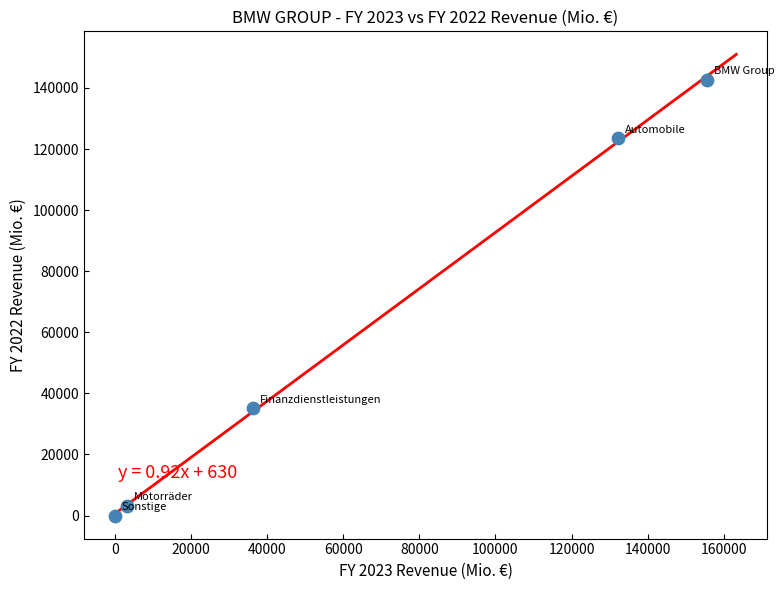

What Y value in the scatter plot is closest to 71309?

35122